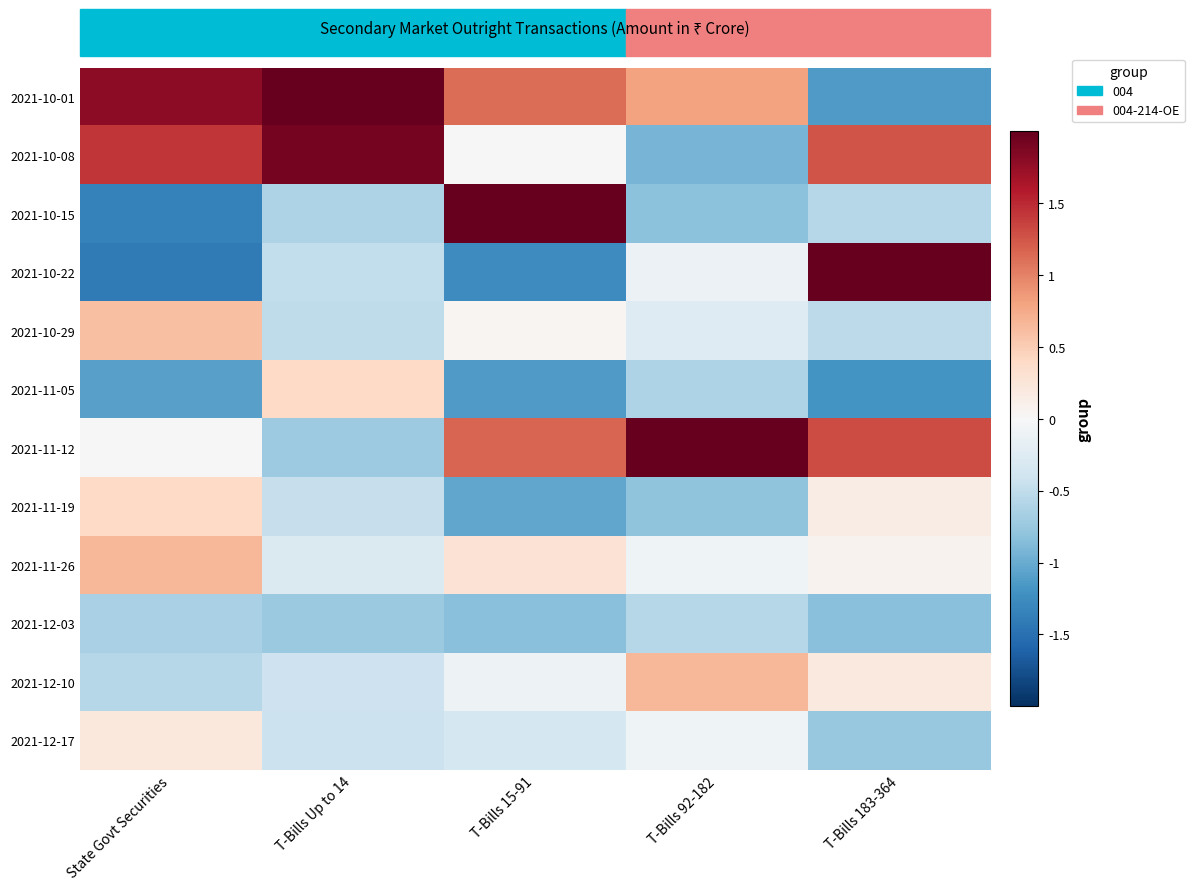

What is the minimum value shown in the chart?

-1.4